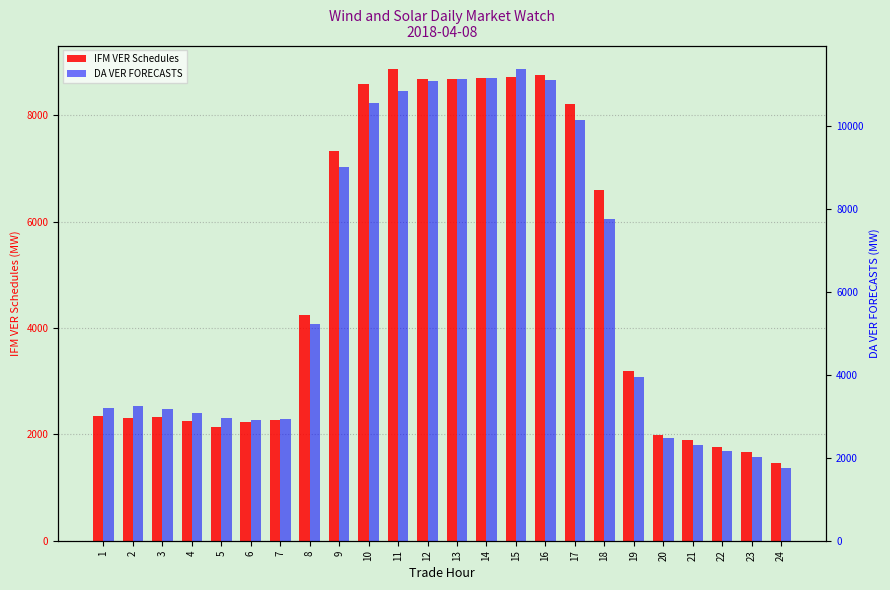

At how many categories does at least one series exceed 5816?

10